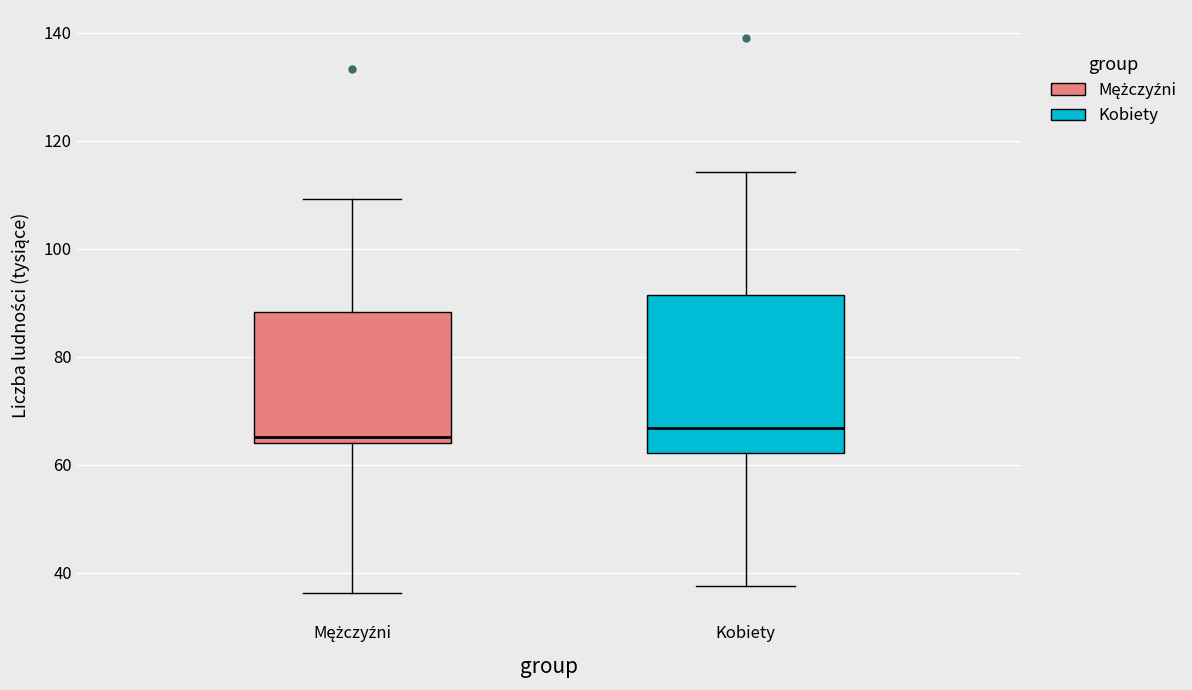

Reading left to right, read every box against the y-axis: the position of its median line, the range the box covers, and the ends of its whiskers. The values are not printed on the chart, so give them approximately, as read against the axis.

Mężczyźni: median 66, box 64 to 88, whiskers 36 to 110
Kobiety: median 66, box 62 to 92, whiskers 38 to 114